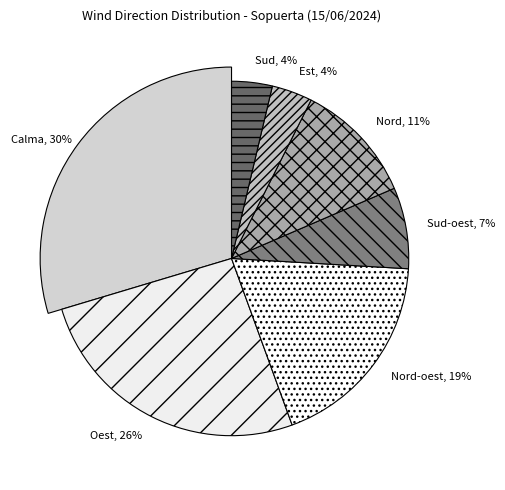

What percentage is the Calma slice, to the nearest percent?

30%